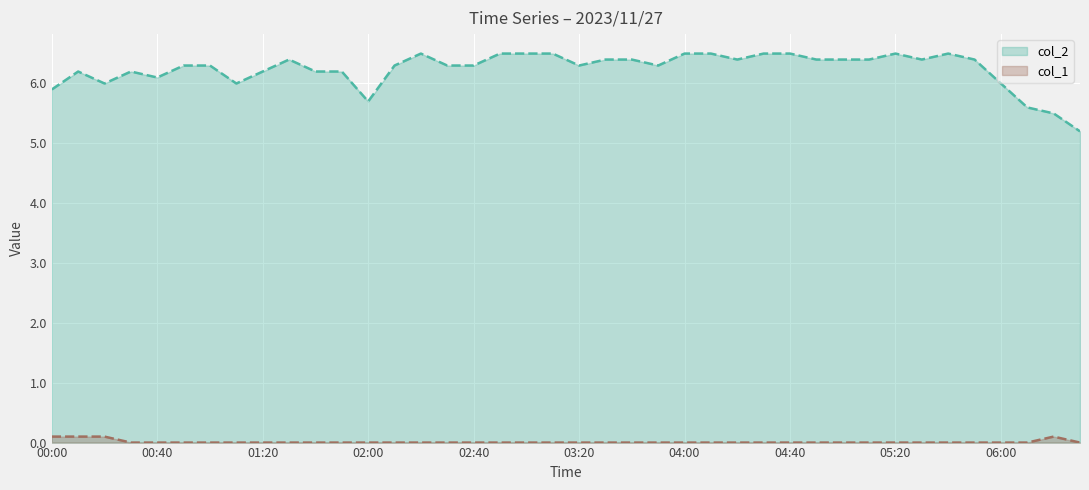

Read the col_2 value at 01:10.

6.0